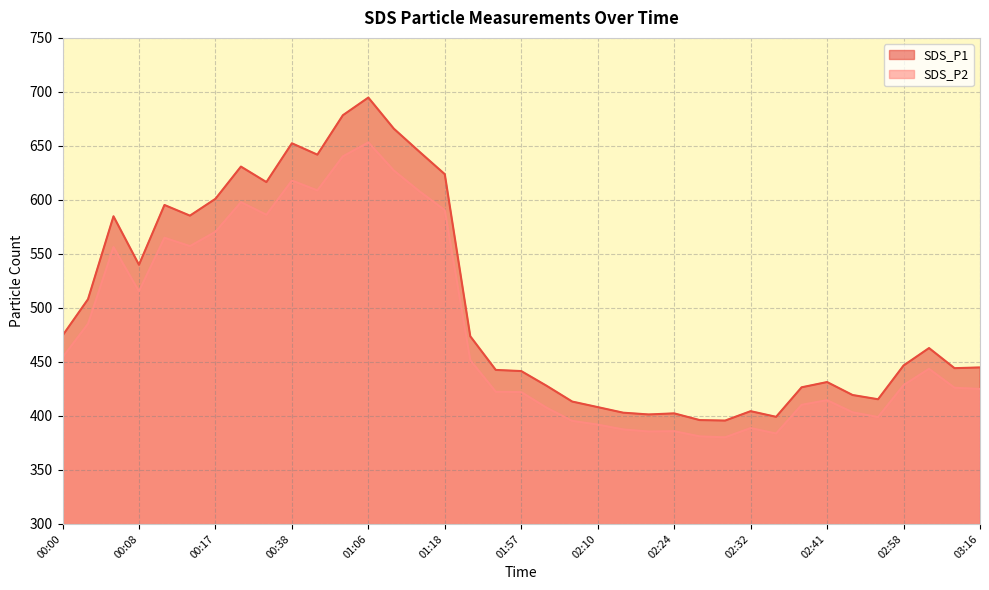

What is the approximate value of SDS_P2 at 02:24?

385.8